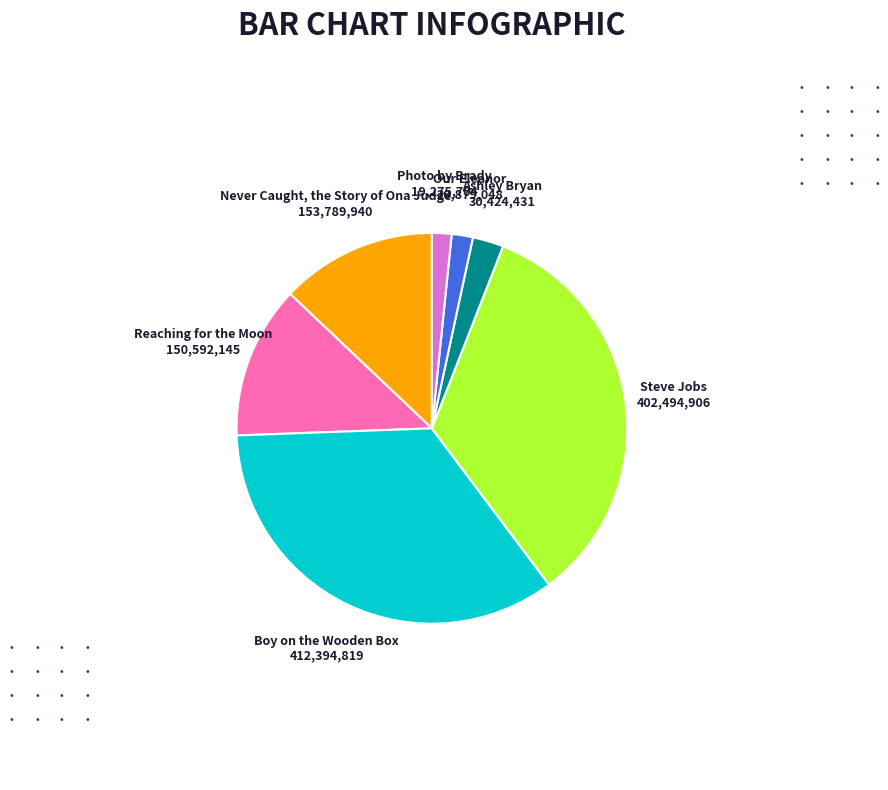

Is there any slice that represents more than half of the pie?

No